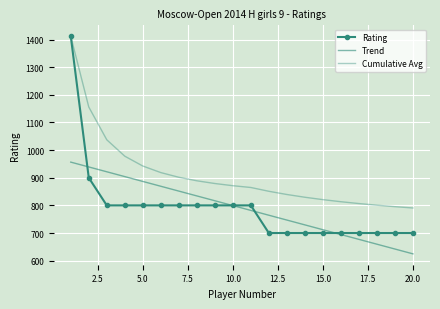

True or false: Cumulative Avg has more than 1 points higher than both neighbors.

False